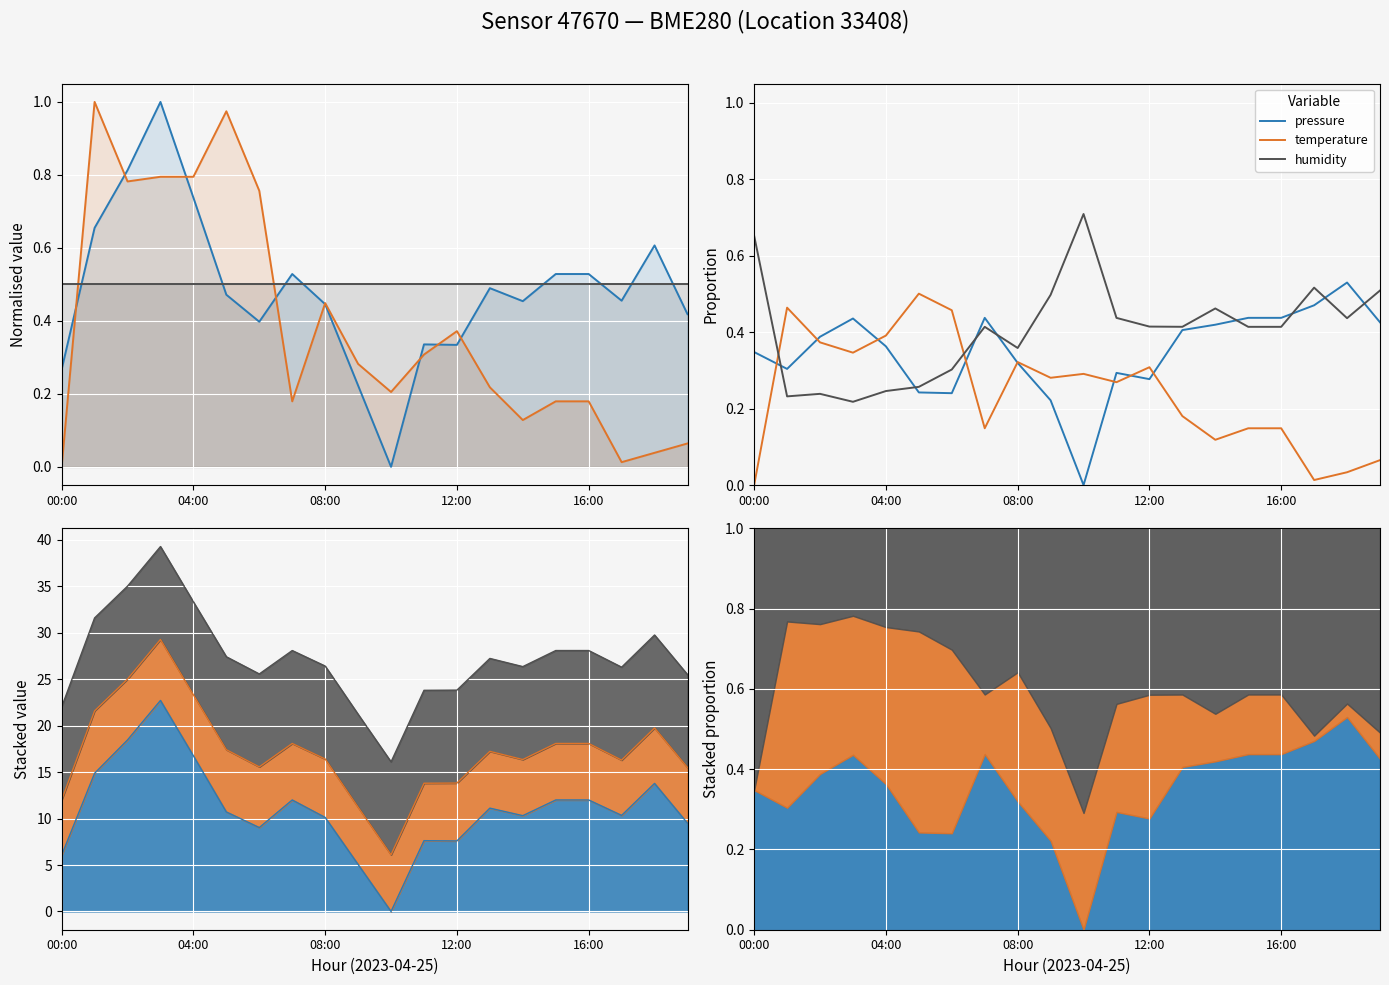

What position from the right is 19?

1